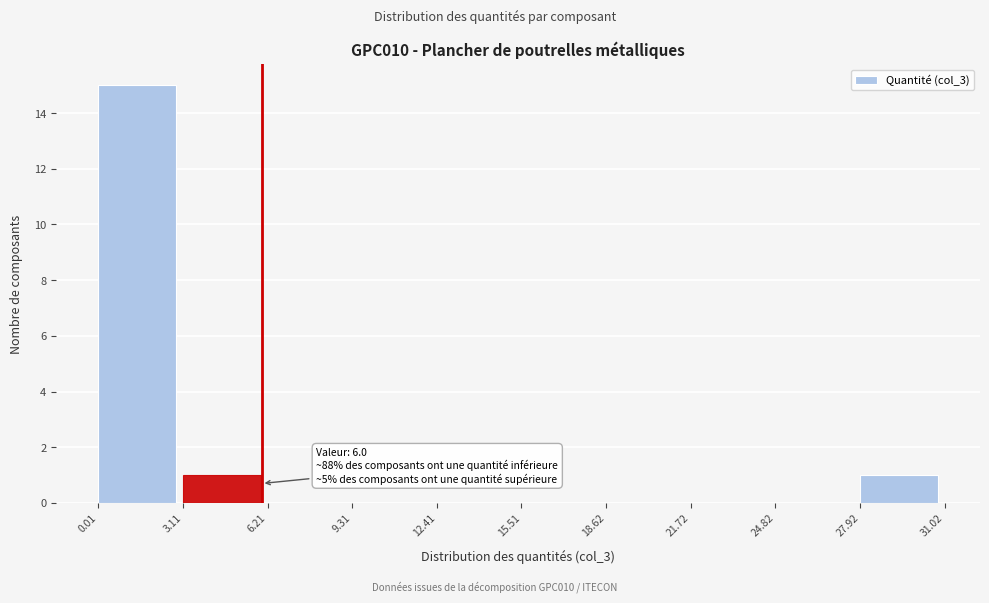

Which range on the x-axis has the tallest bar?

0.01 to 3.11